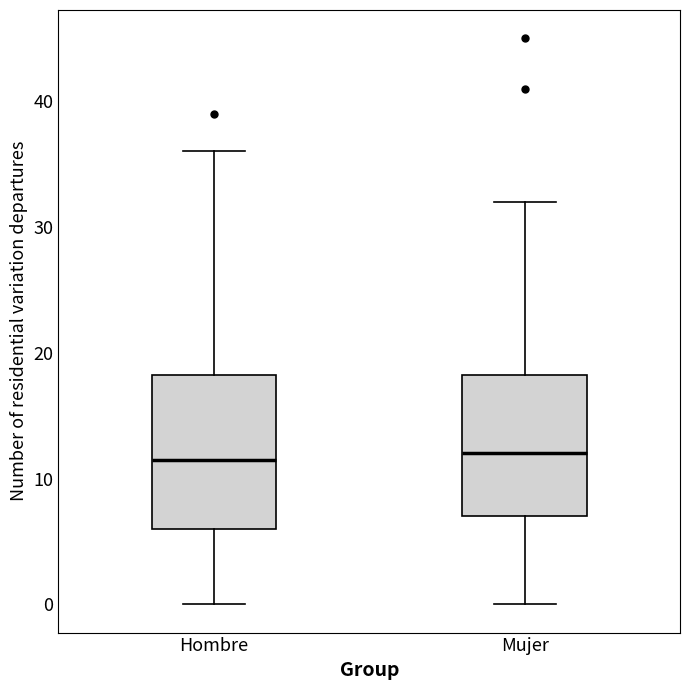

Reading left to right, read every box against the y-axis: the position of its median line, the range the box covers, and the ends of its whiskers. The values are not printed on the chart, so give them approximately, as read against the axis.

Hombre: median 12, box 6 to 18, whiskers 0 to 36
Mujer: median 12, box 7 to 18, whiskers 0 to 32